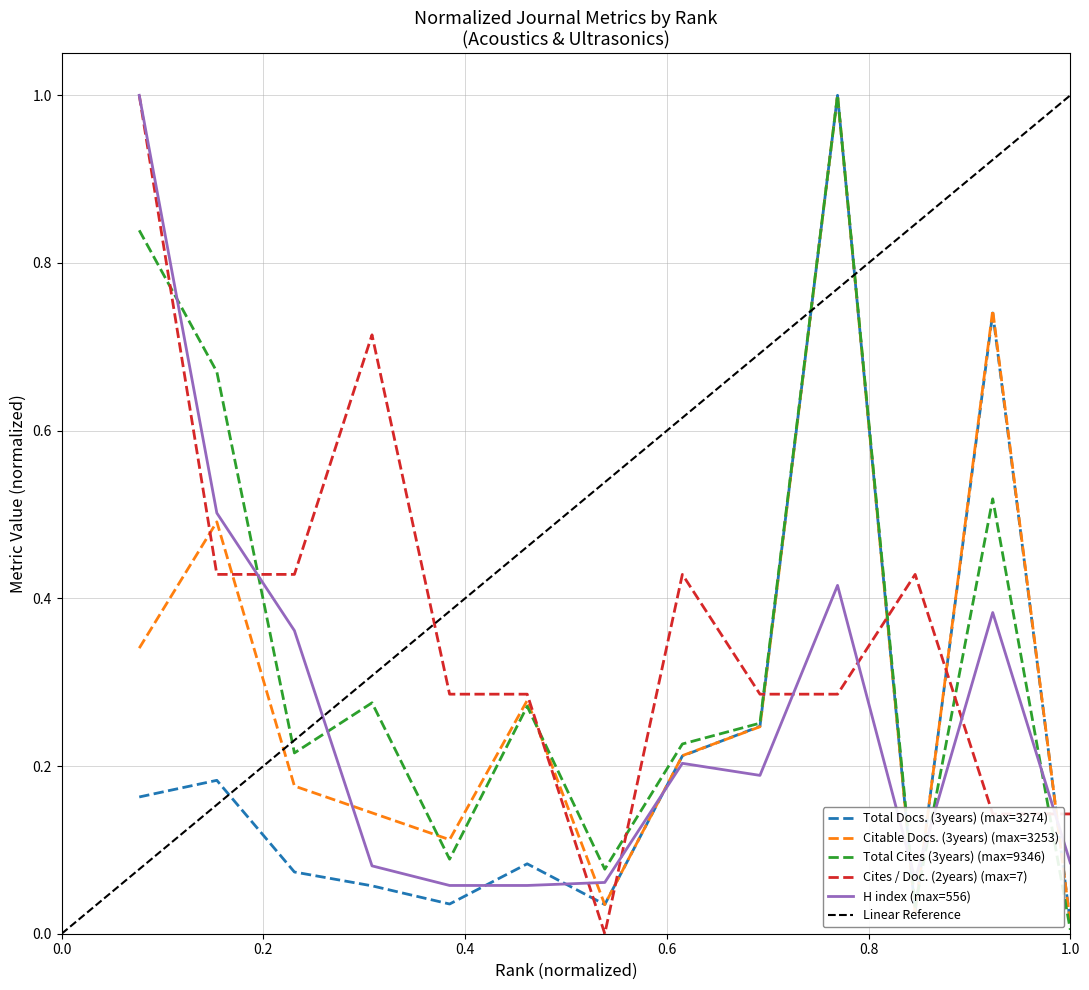

True or false: Cites / Doc. (2years) has a value of 0.8 at Rank 3.

False